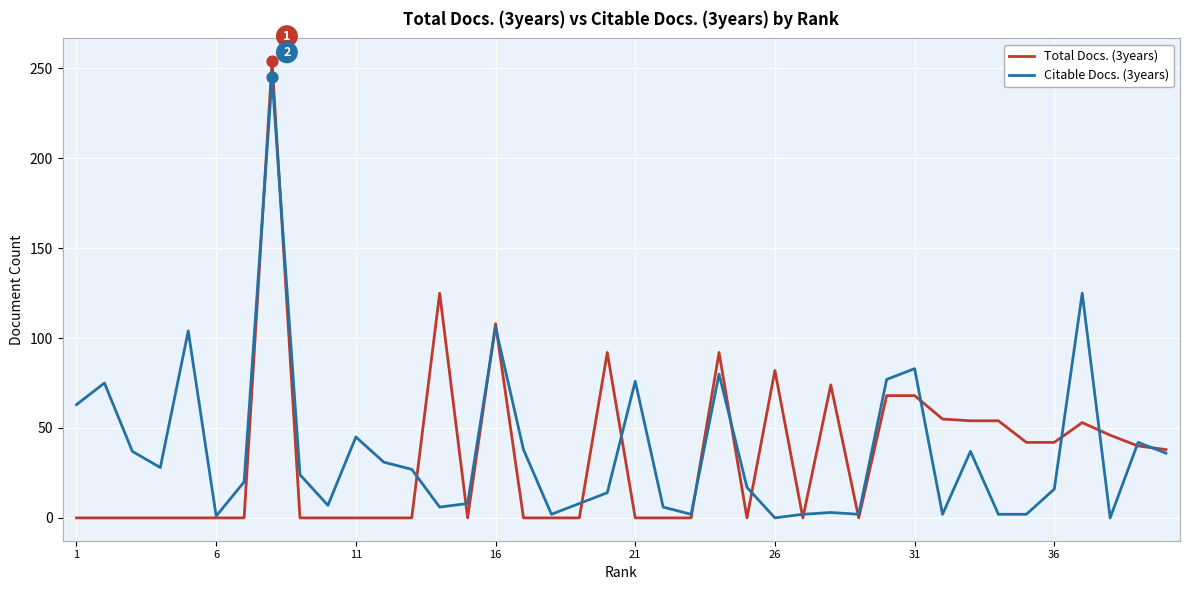

What is the maximum value shown in the chart?

254